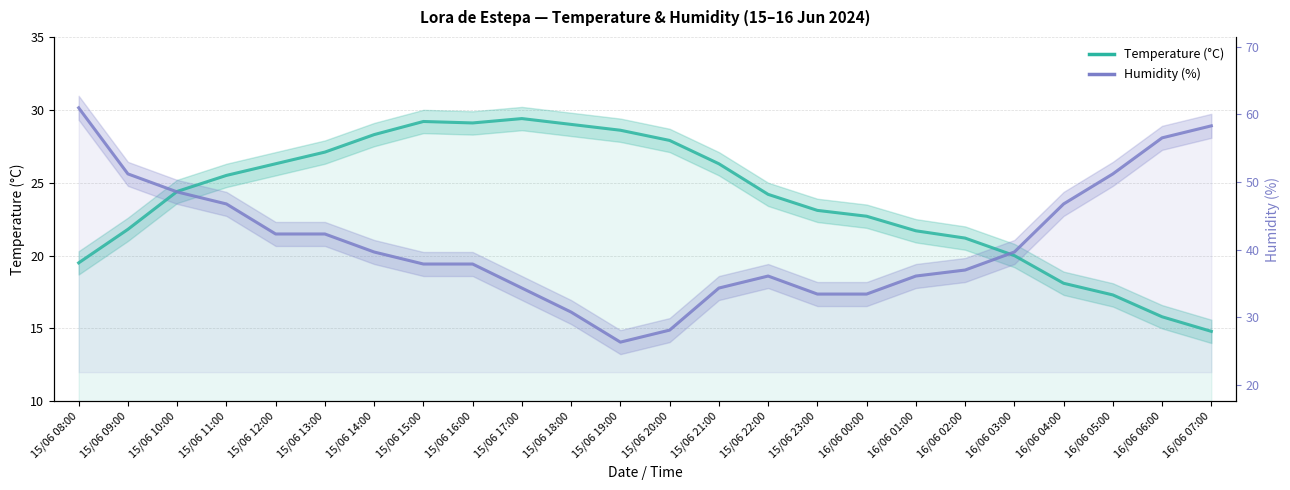

The Humidity (%) series shows 28.1 at 16/06 06:00. True or false?

True